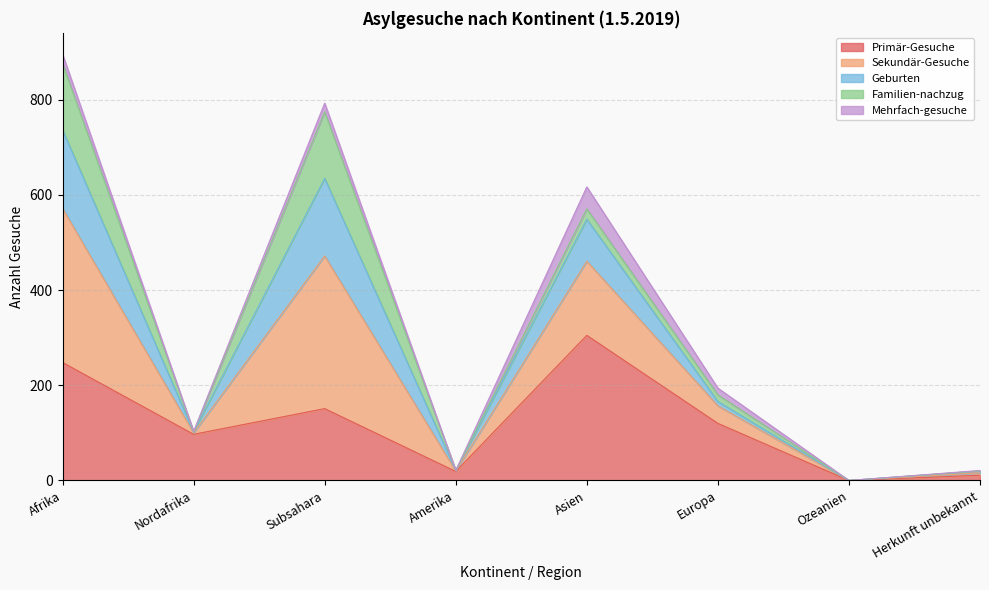

What is the total value across all series at Afrika?

896